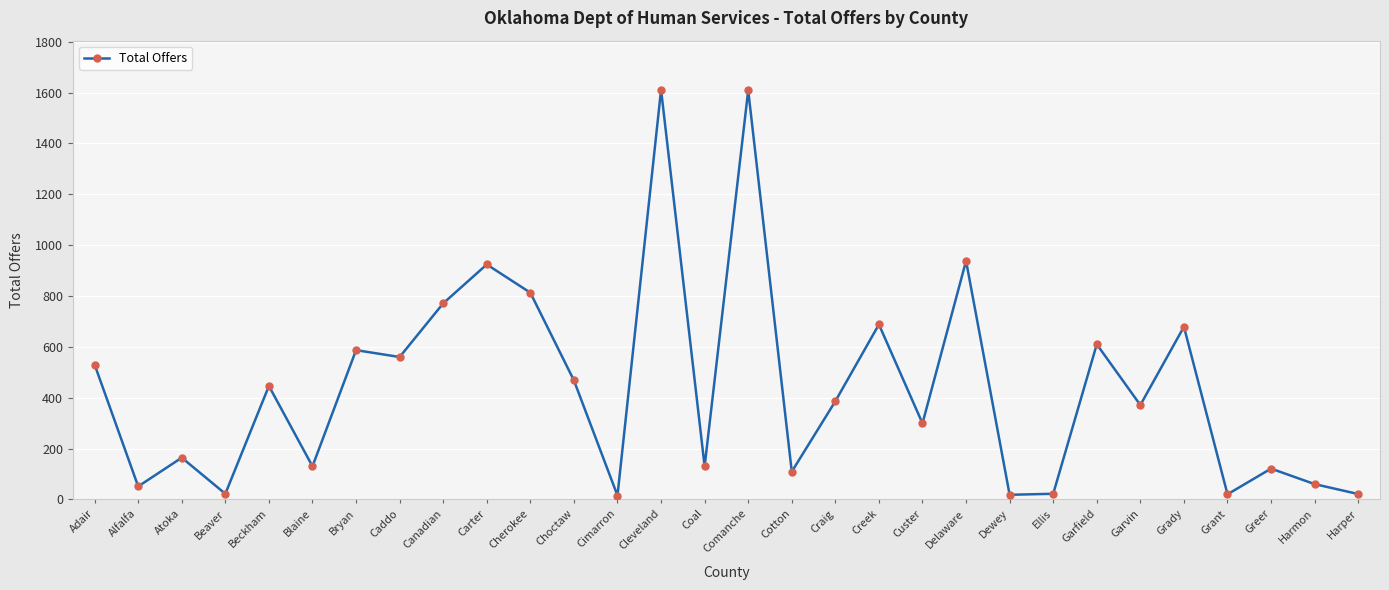

The chart shows a value of 174 at Garvin. True or false?

False